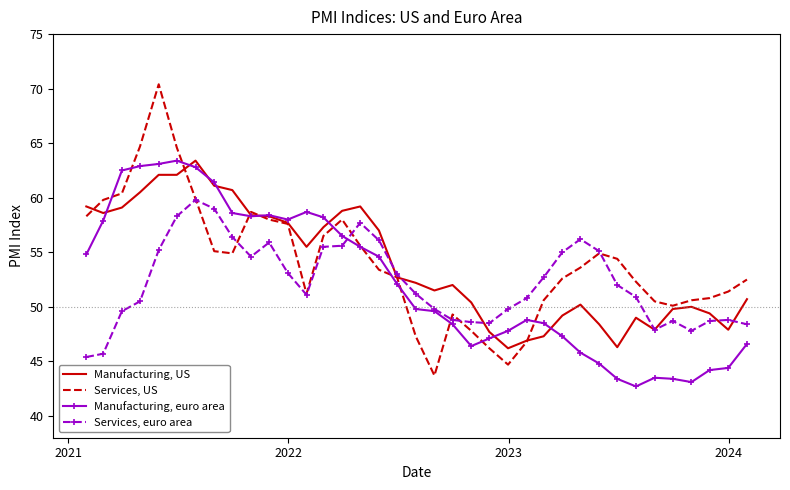

What is the minimum value shown in the chart?

42.7